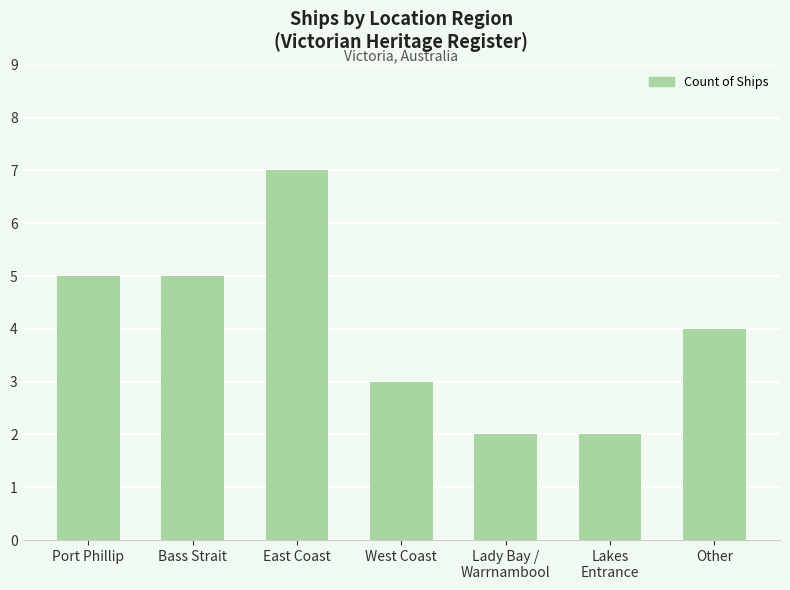

At which label is the value closest to 4?

Other